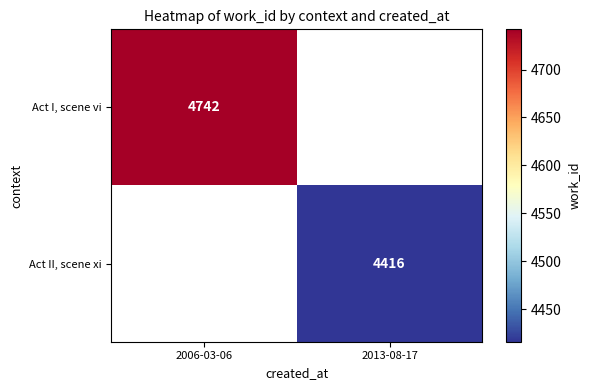

Is the value of Act I, scene vi at 2006-03-06 greater than the value of Act II, scene xi at 2013-08-17?

Yes